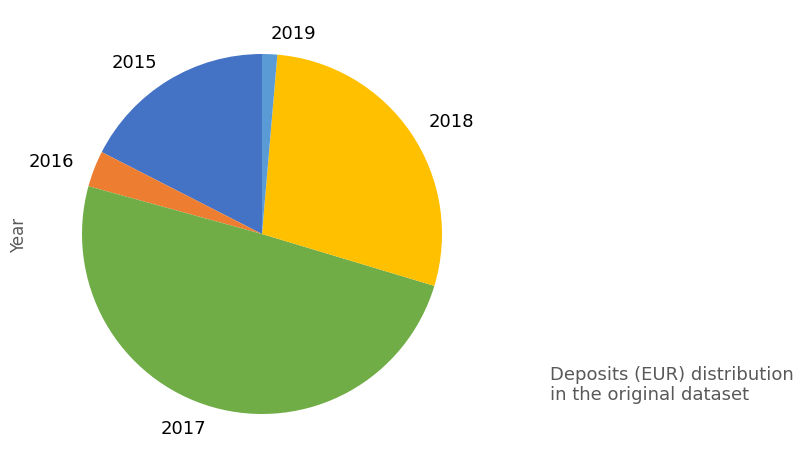

Which slice is the largest?

2017